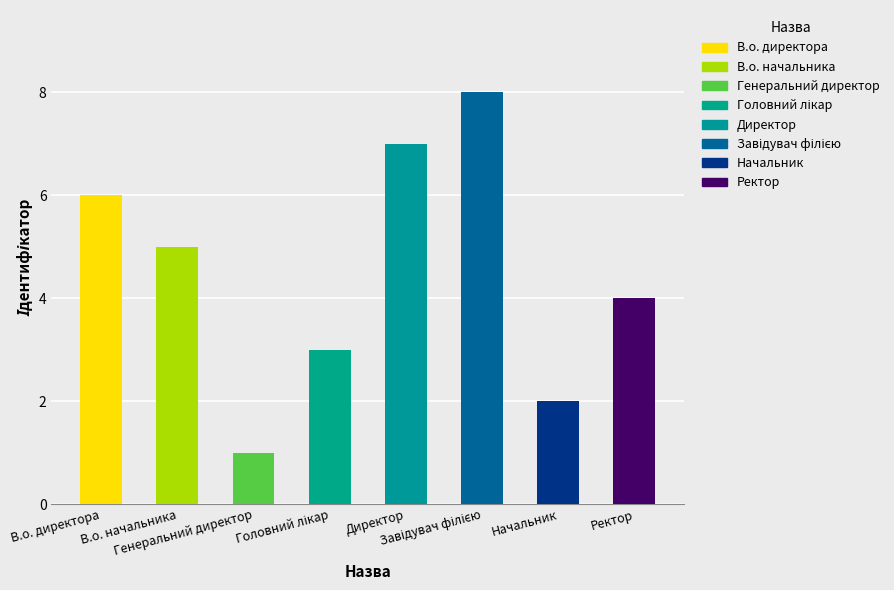

Is it true that the value at Директор is 7?

True